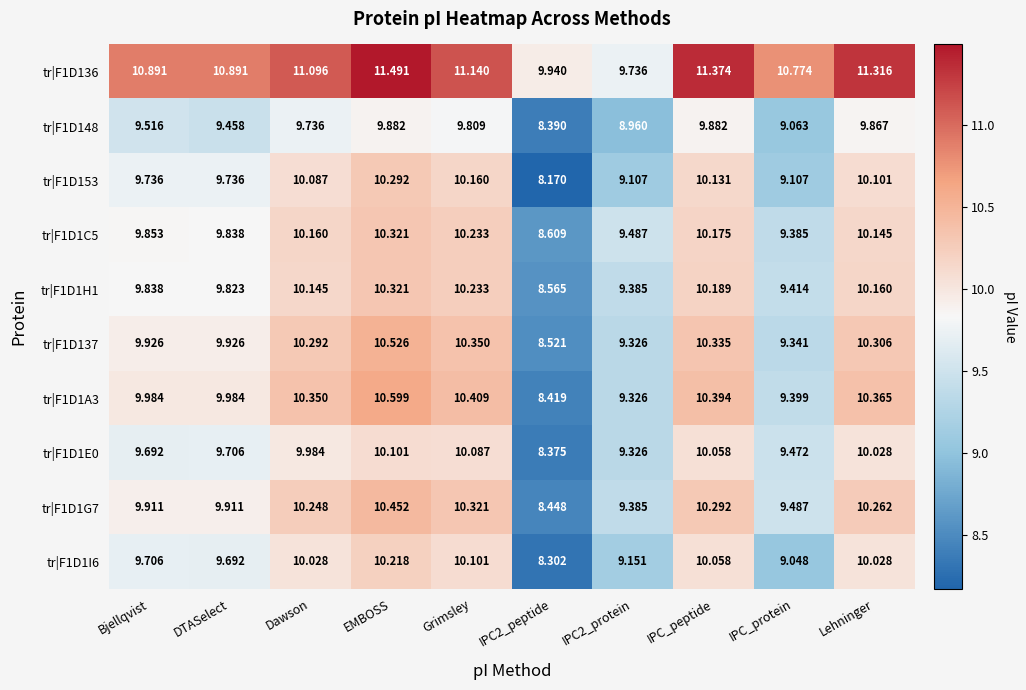

What is the total value across all series at EMBOSS?

104.2